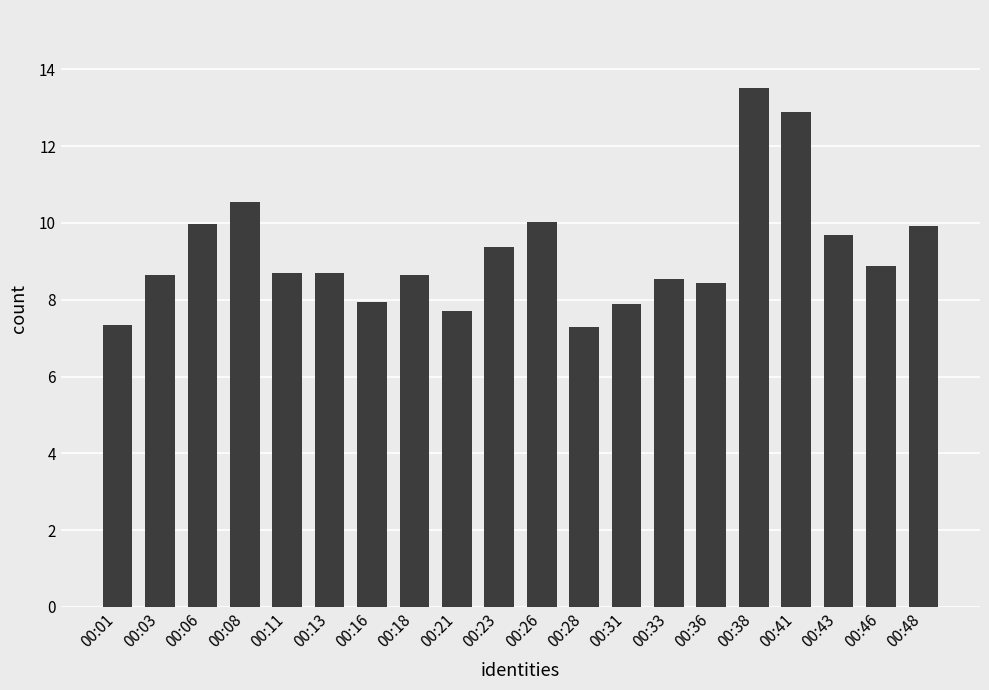

What is the average value?

9.2